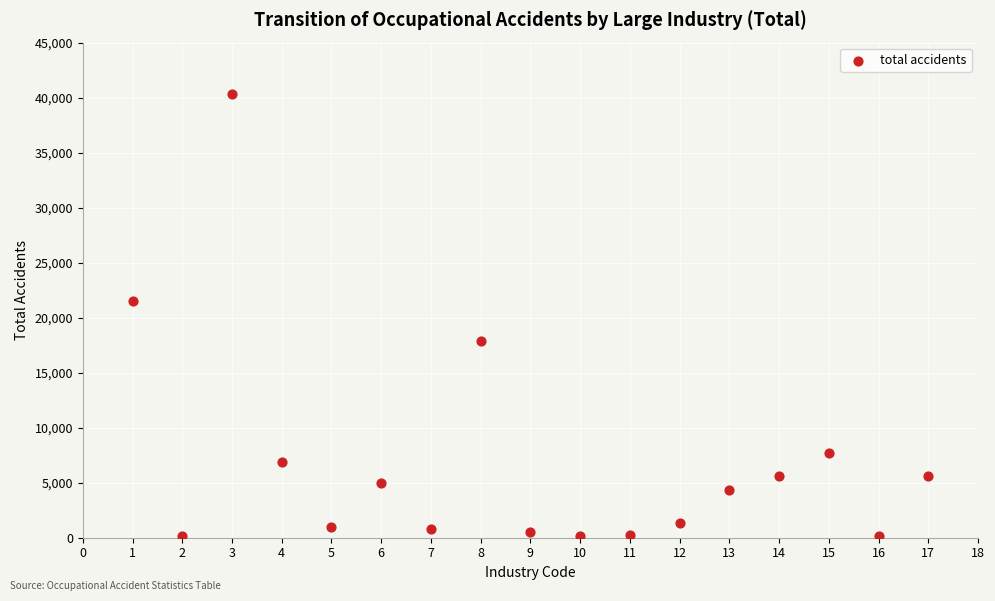

What Y value in the scatter plot is closest to 20223?

21505